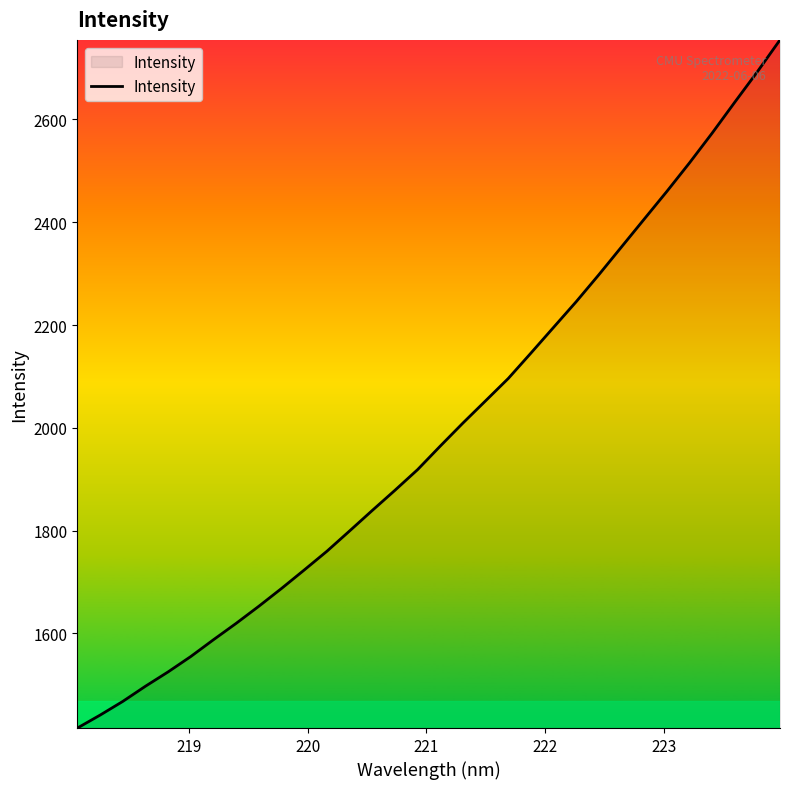

What is the difference between the maximum and minimum values?

1338.9